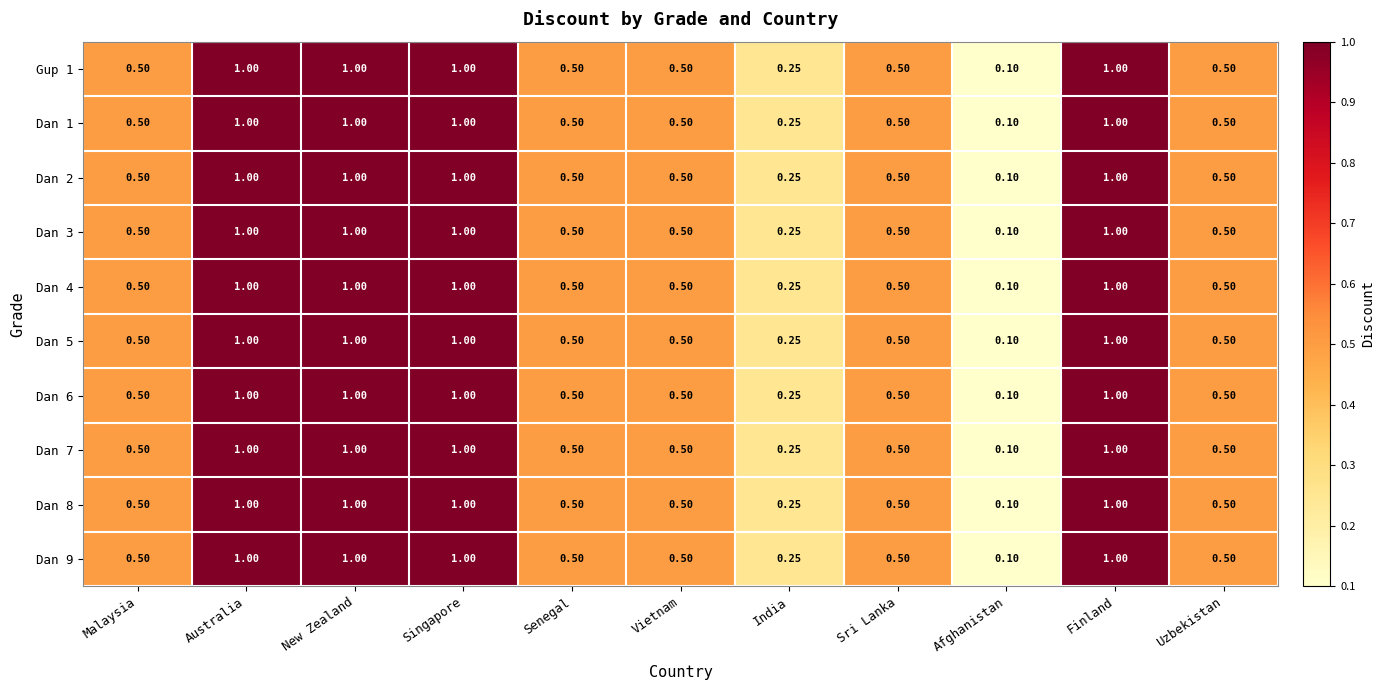

At which label is Dan 4 closest to 0?

Afghanistan